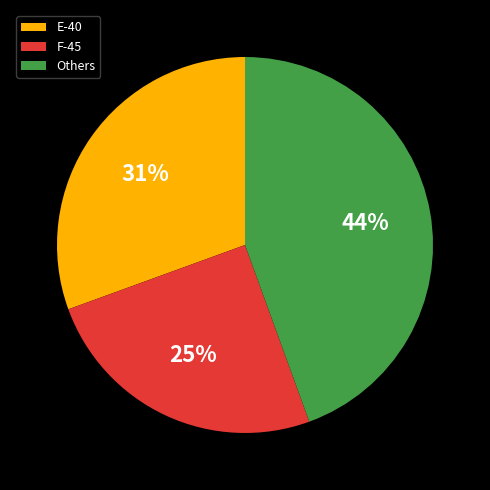

The E-40 slice represents 31% of the pie. True or false?

True